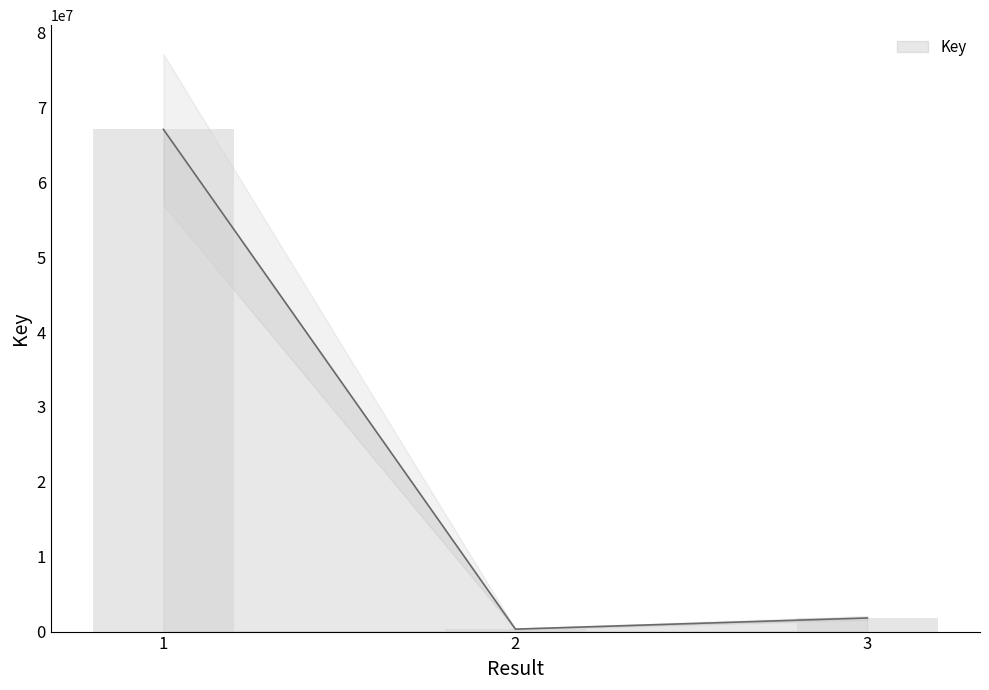

Reading left to right, what are all the values shown in this chart?

67079908	329100	1819105